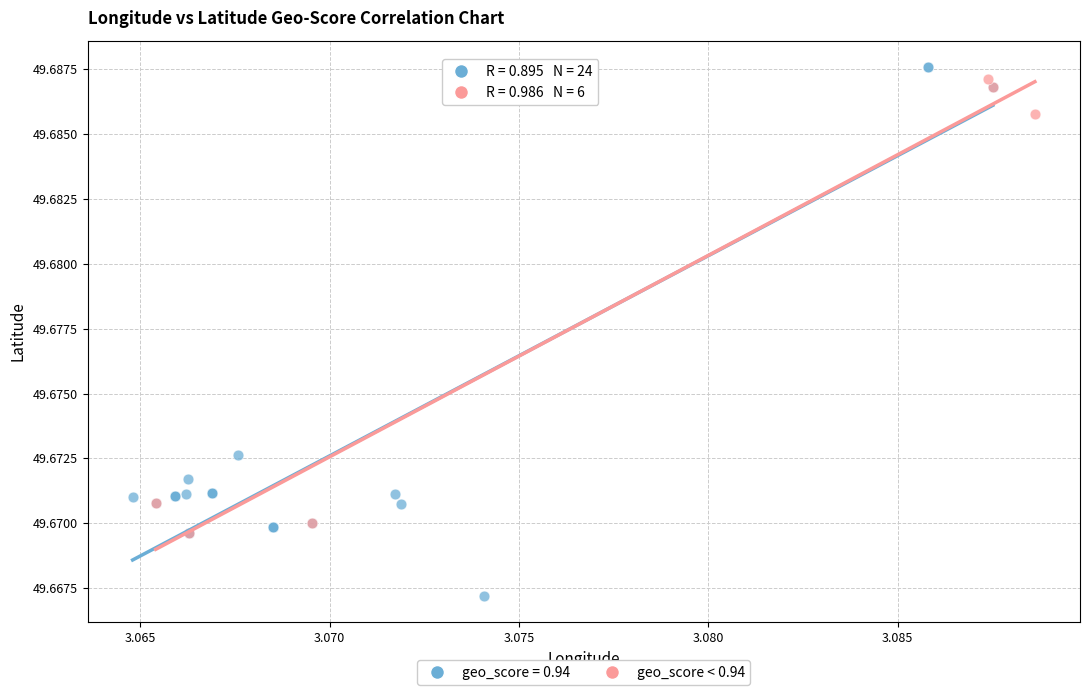

Which series reaches the minimum Y coordinate?

geo_score = 0.94